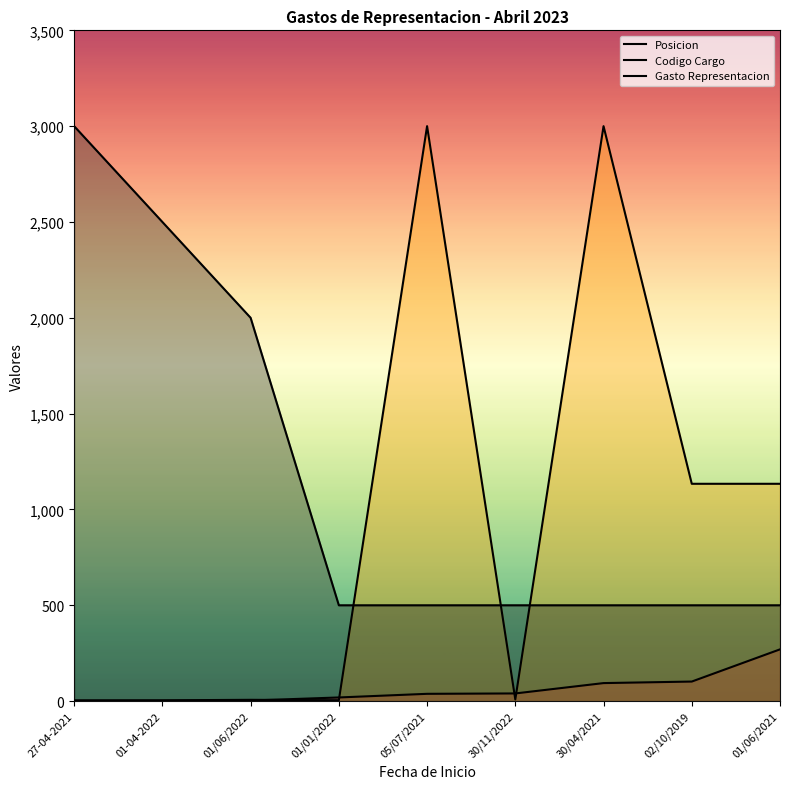

What is the sum of the Codigo Cargo values at 02/10/2019 and 01/01/2022?

1138.4